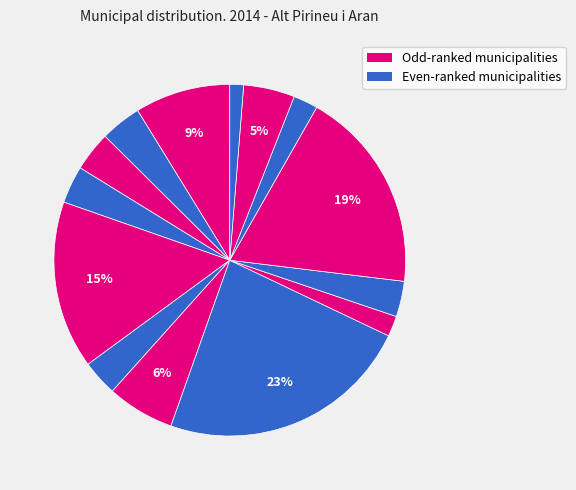

How many segments does this pie chart have?

14